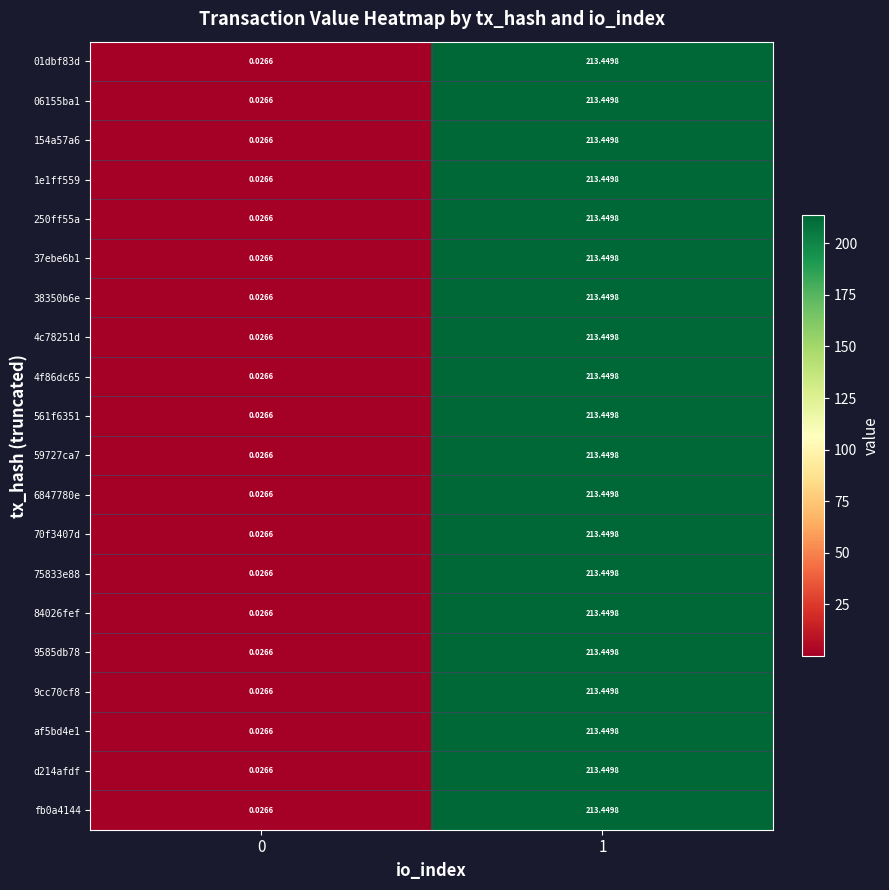

List the series in order of their peak value, highest first.

01dbf83d, 06155ba1, 154a57a6, 1e1ff559, 250ff55a, 37ebe6b1, 38350b6e, 4c78251d, 4f86dc65, 561f6351, 59727ca7, 6847780e, 70f3407d, 75833e88, 84026fef, 9585db78, 9cc70cf8, af5bd4e1, d214afdf, fb0a4144